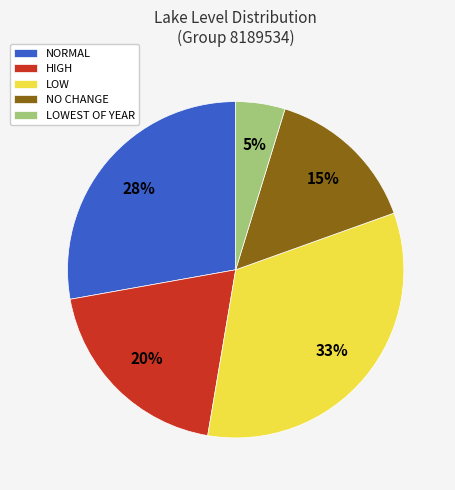

Is the sum of LOW and LOWEST OF YEAR greater than half?

No